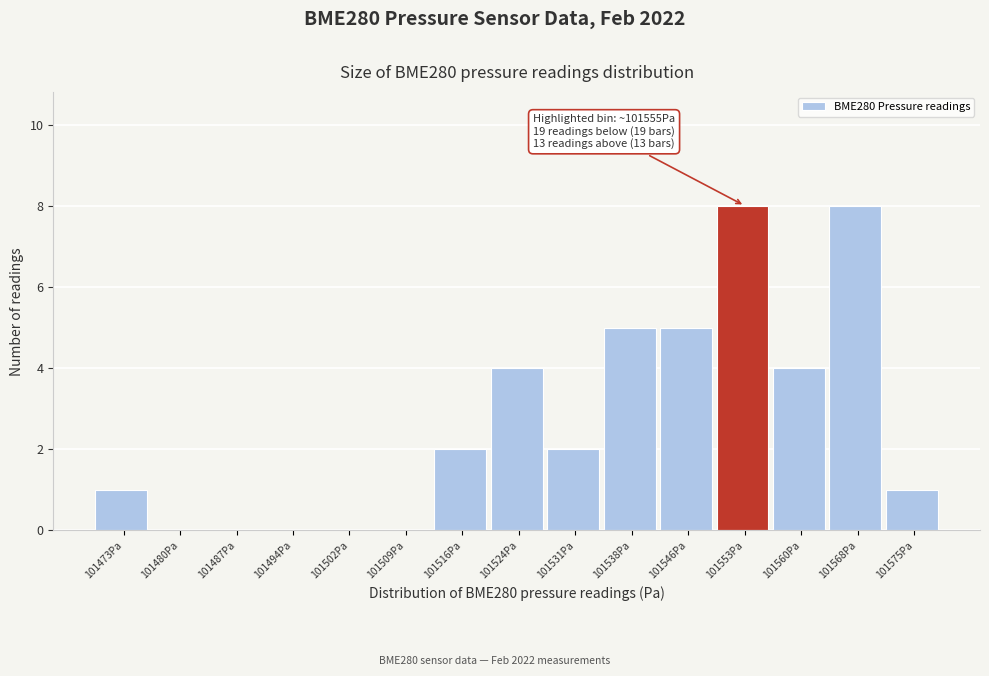

Reading left to right, extract all data points from this chart.

101473Pa=1	101480Pa=0	101487Pa=0	101494Pa=0	101502Pa=0	101509Pa=0	101516Pa=2	101524Pa=4	101531Pa=2	101538Pa=5	101546Pa=5	101553Pa=8	101560Pa=4	101568Pa=8	101575Pa=1